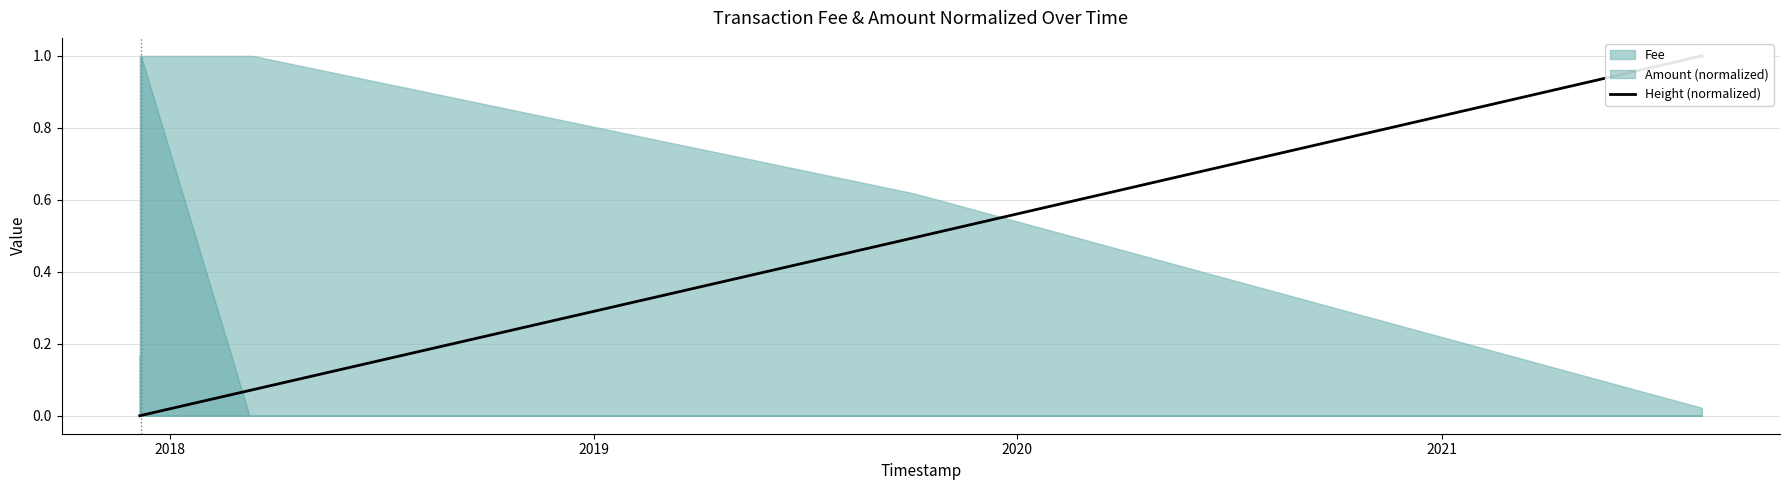

What is the sum of all values?

1.6